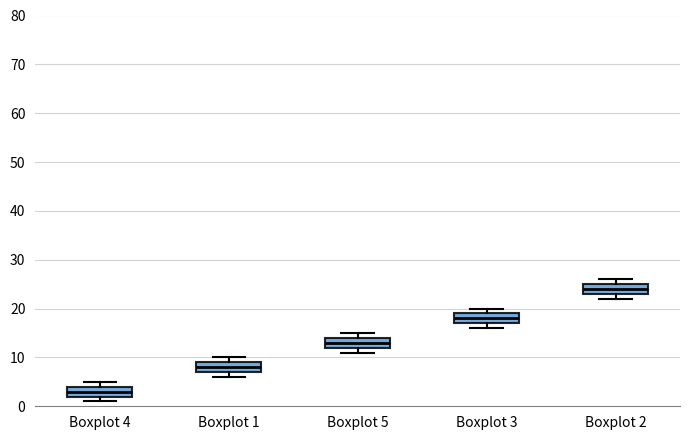

Which box's median line is the highest?

Boxplot 2